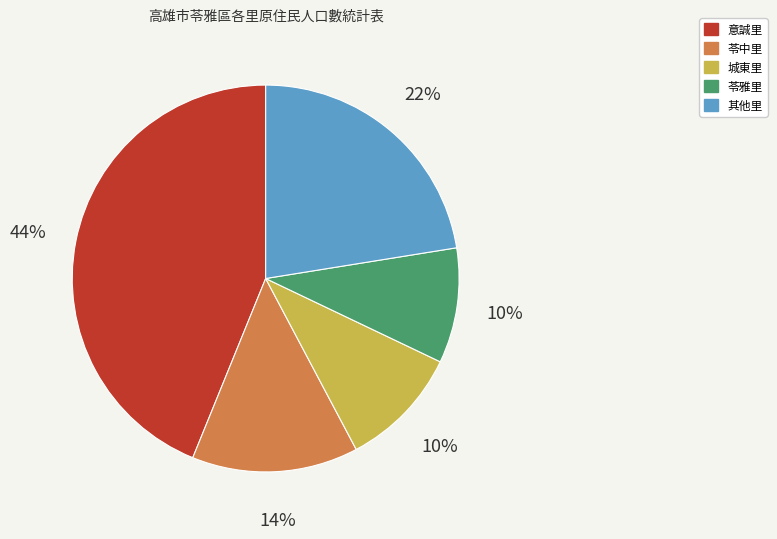

To the nearest percent, what is the average slice percentage?

20%